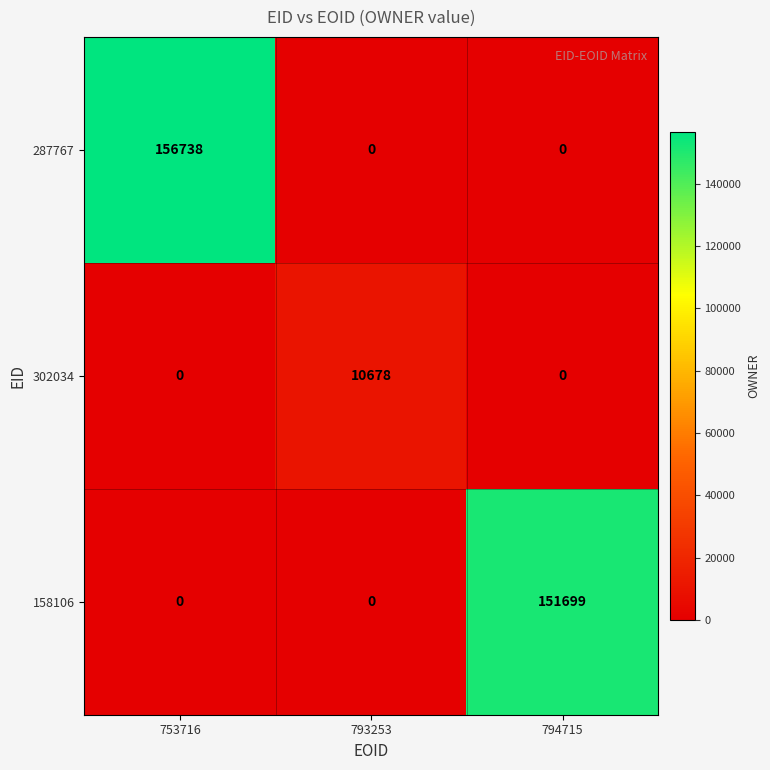

How many series are shown in this chart?

3